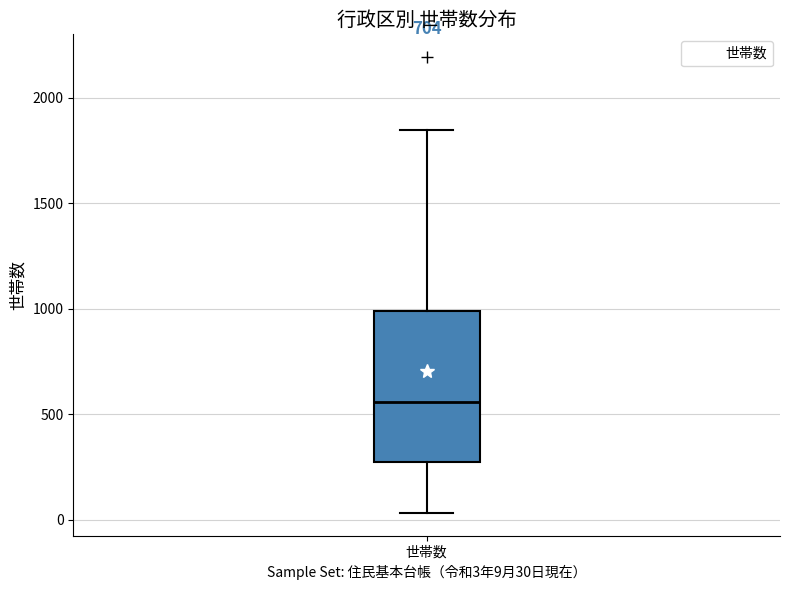

Read this box plot against the y-axis: the position of the median line, the range covered by the box, and the ends of both whiskers. The values are not printed on the chart, so give them approximately, as read against the axis.

median 550, box 300 to 1000, whiskers 50 to 1850